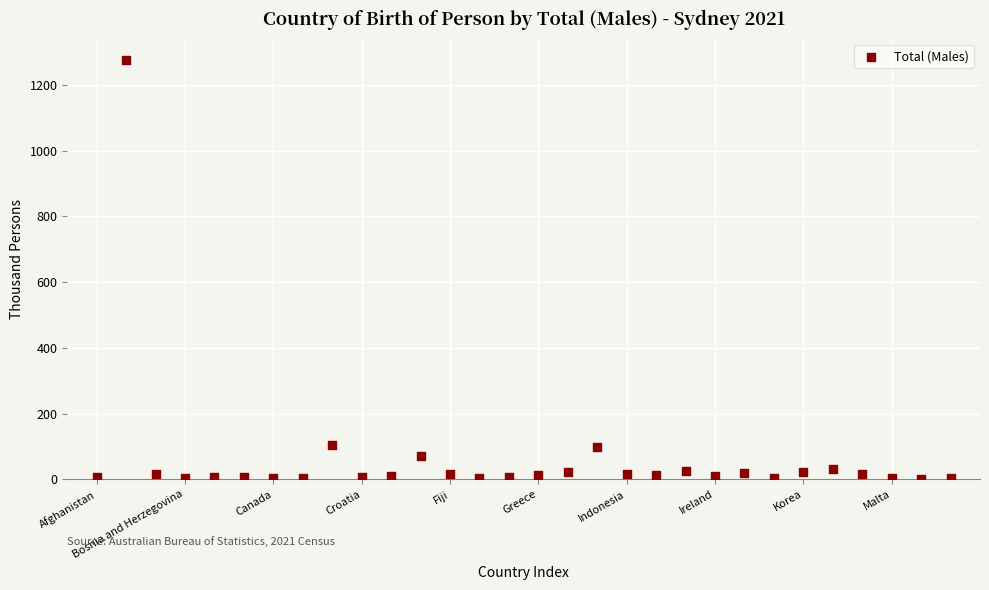

What is the range of X values (max minus min)?

29.0